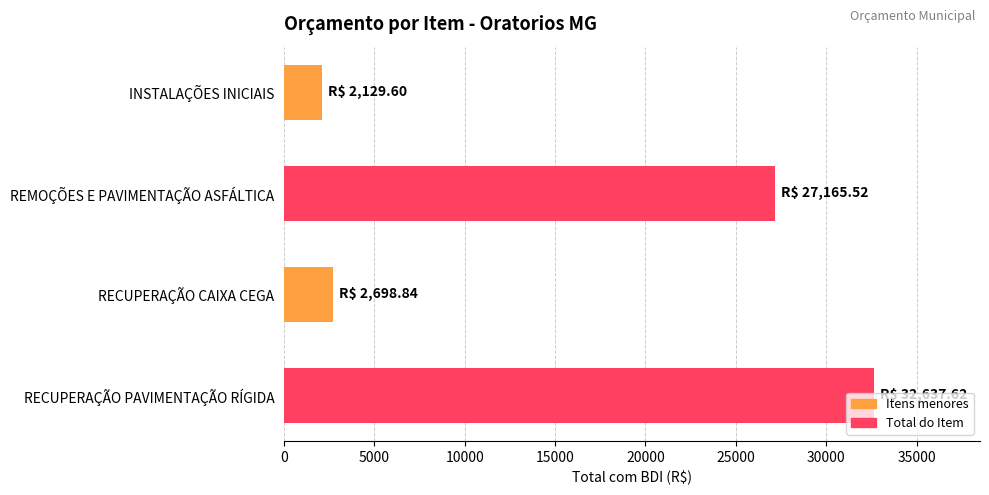

Does the chart contain stacked bars?

No